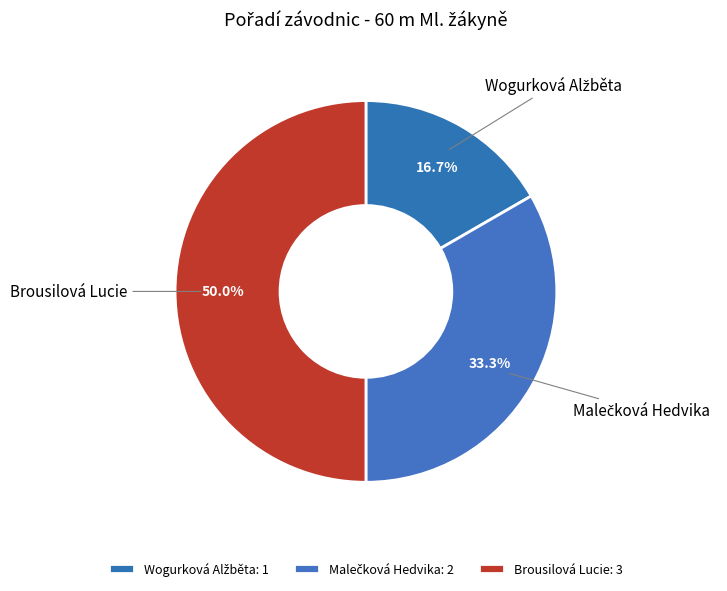

Does any single category account for the majority?

No